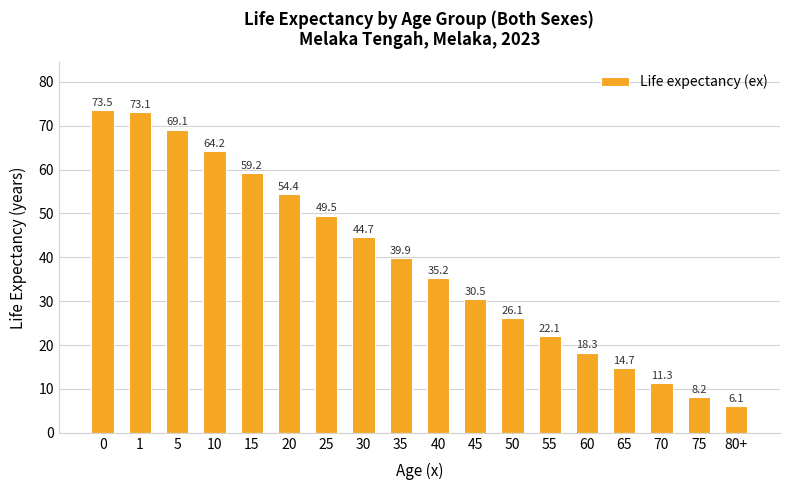

Is it true that the value at 45 is 41.0?

False